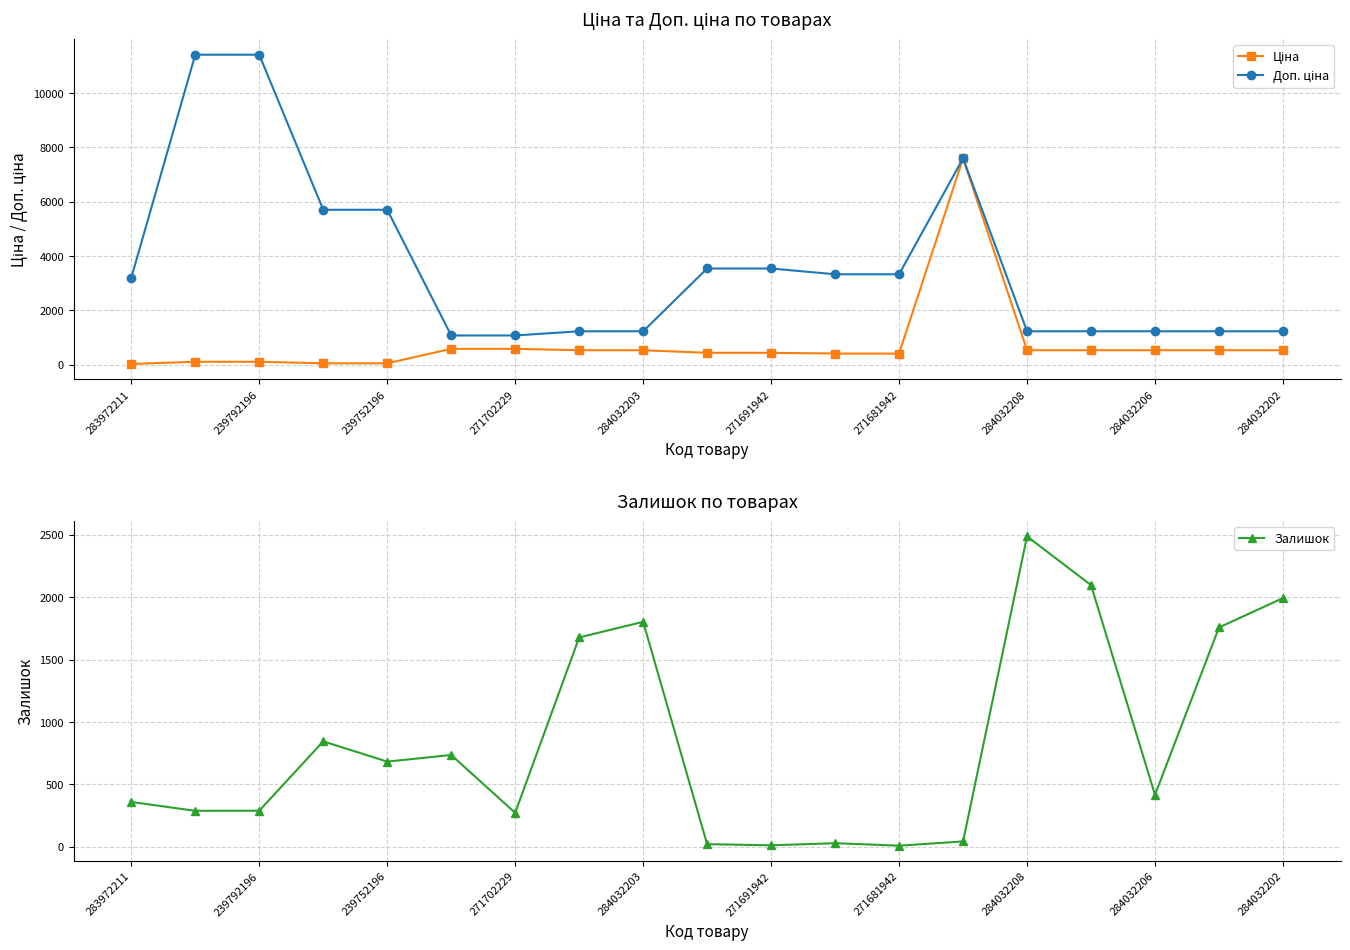

Which series has the largest total across all categories?

Доп. ціна